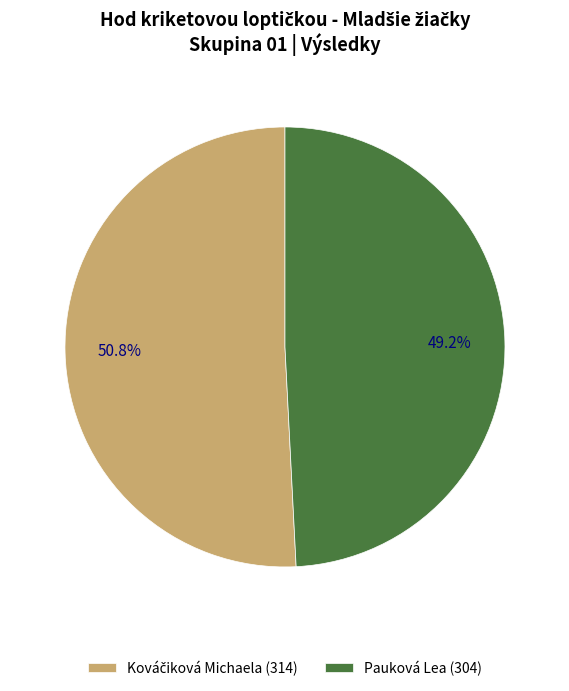

What portion of the pie excludes Pauková Lea (304)?

50.8%